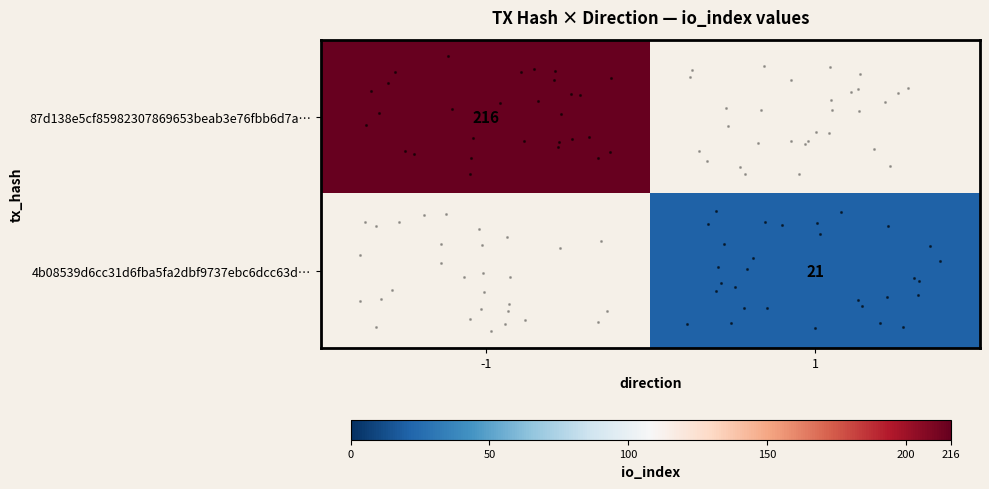

At which category does the chart reach its minimum across all series?

1